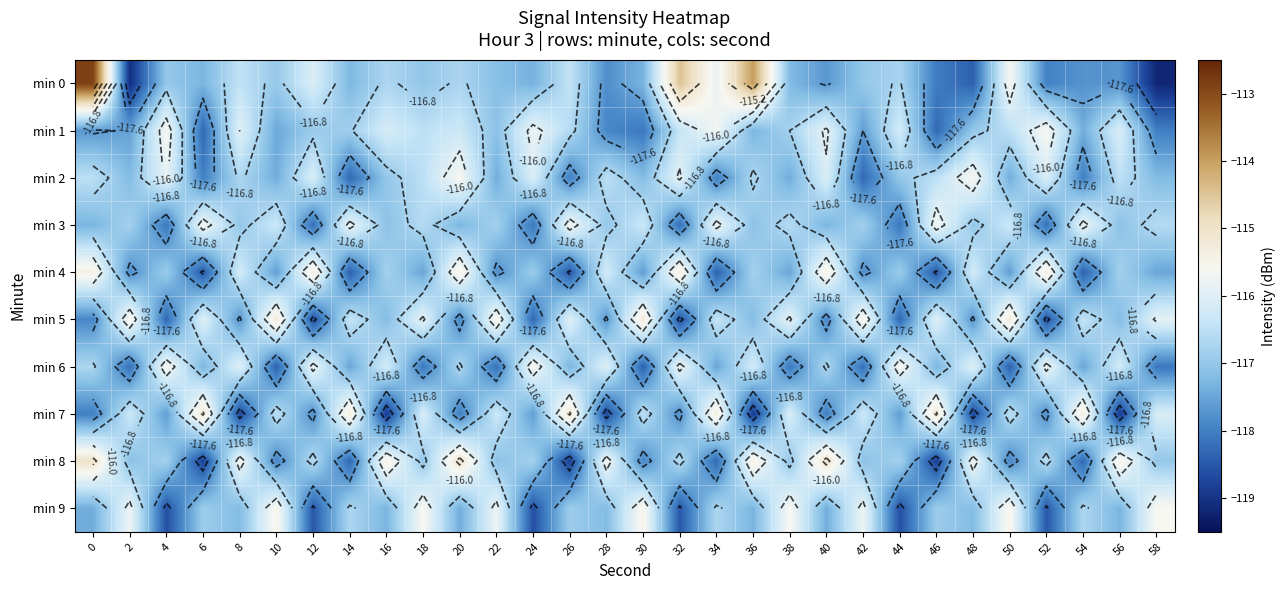

Which series changed the most between 26 and 54?

min 0